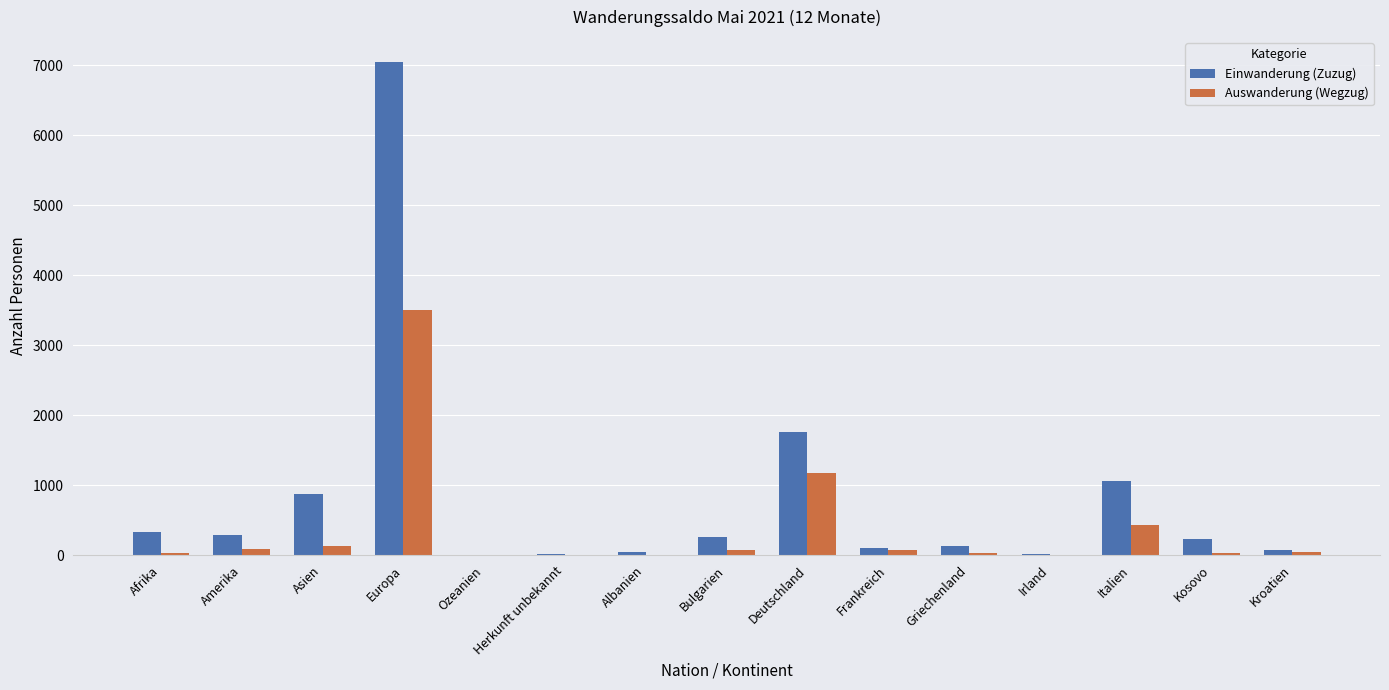

Is it true that Auswanderung (Wegzug) equals 394 at Deutschland?

False